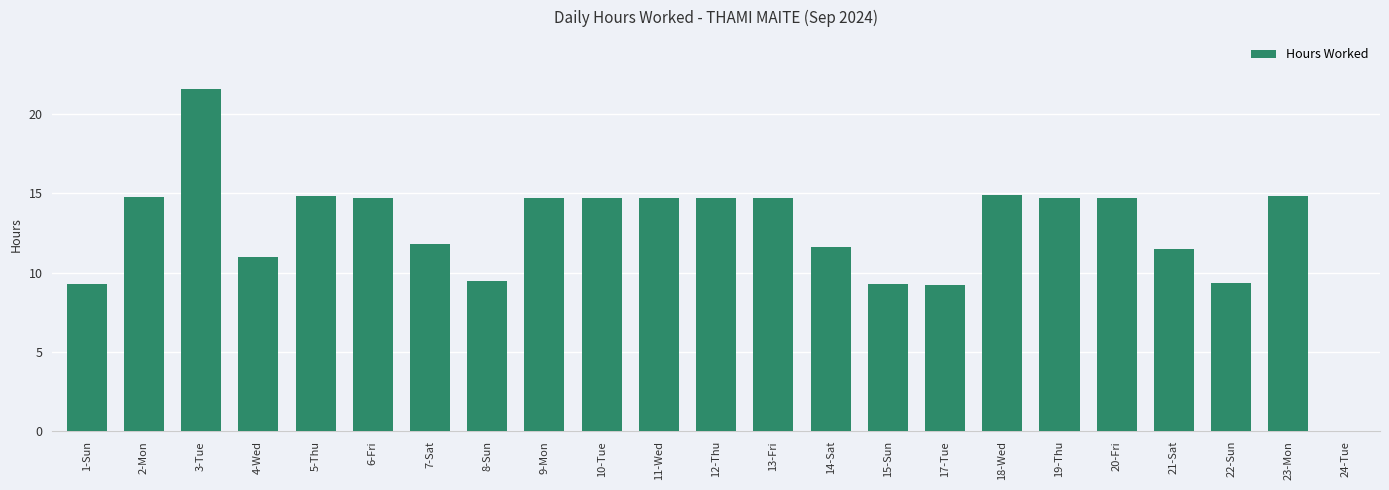

What is the greatest value displayed?

21.6